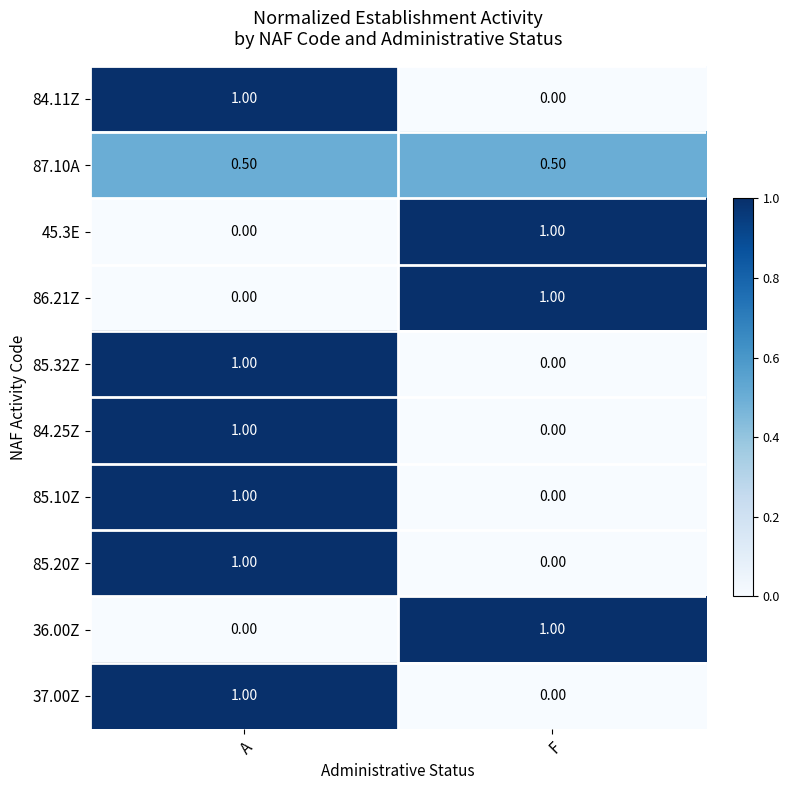

At which label is 85.10Z closest to 0?

F